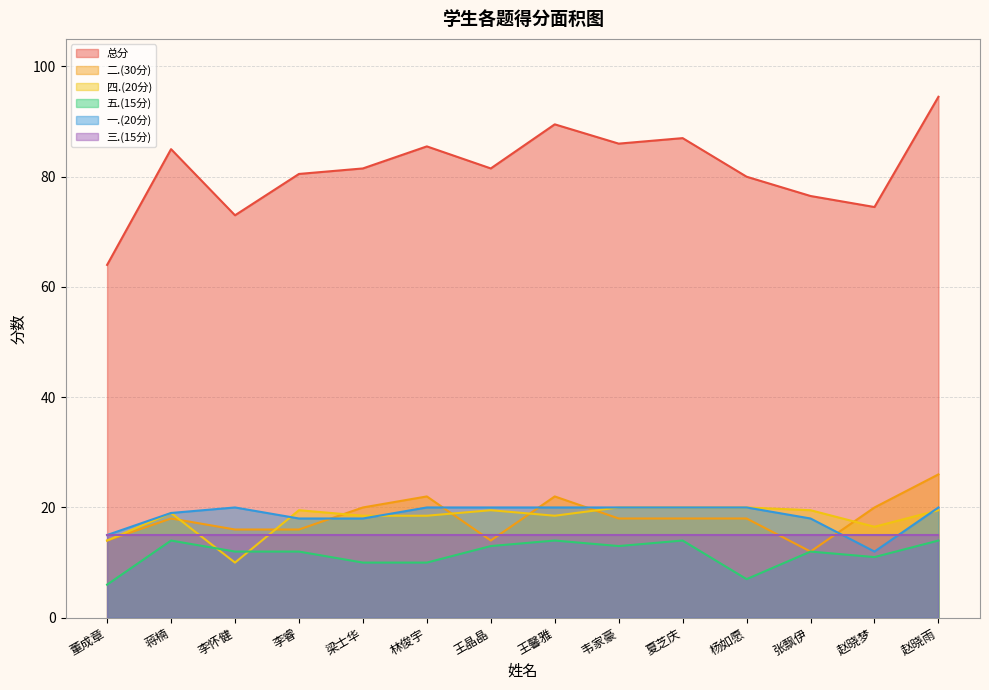

In 总分, how many points are higher than both neighbors (excluding endpoints)?

4